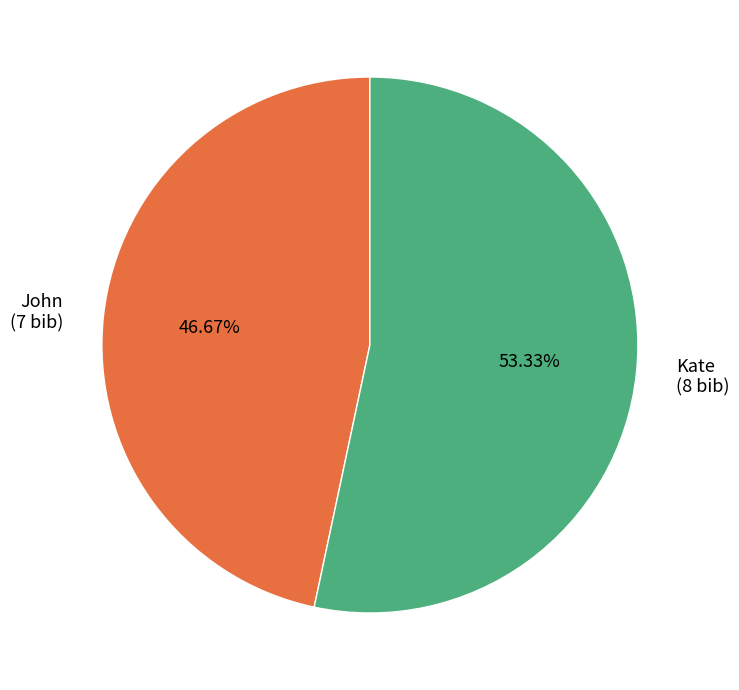

The John slice represents 36% of the pie. True or false?

False